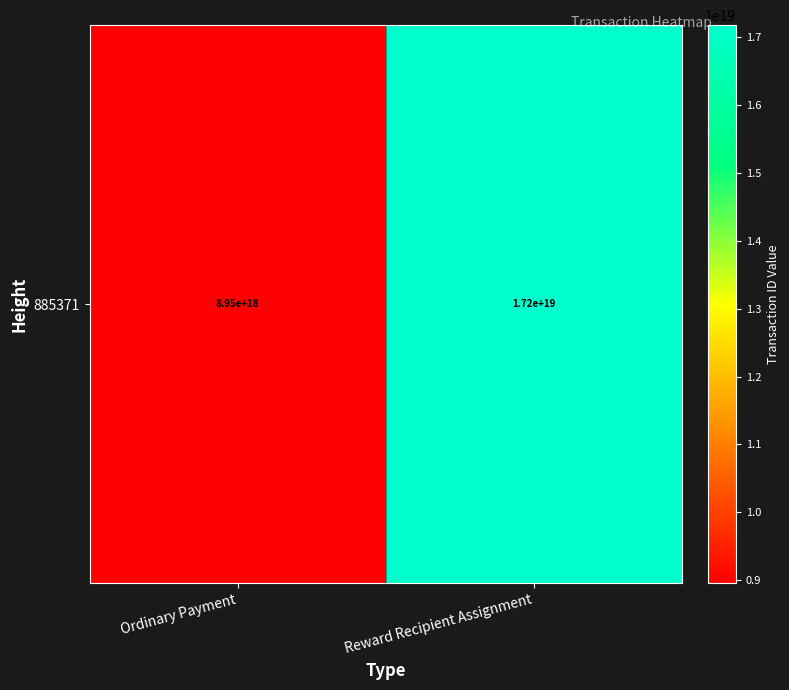

What is the average value?

13065406284404768768